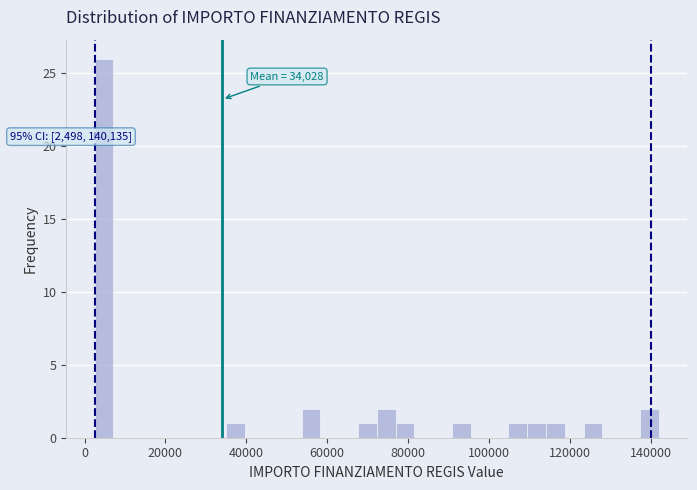

Around what value on the x-axis is the tallest bar? Give the approximate position of its centre, as read against the axis.

4000